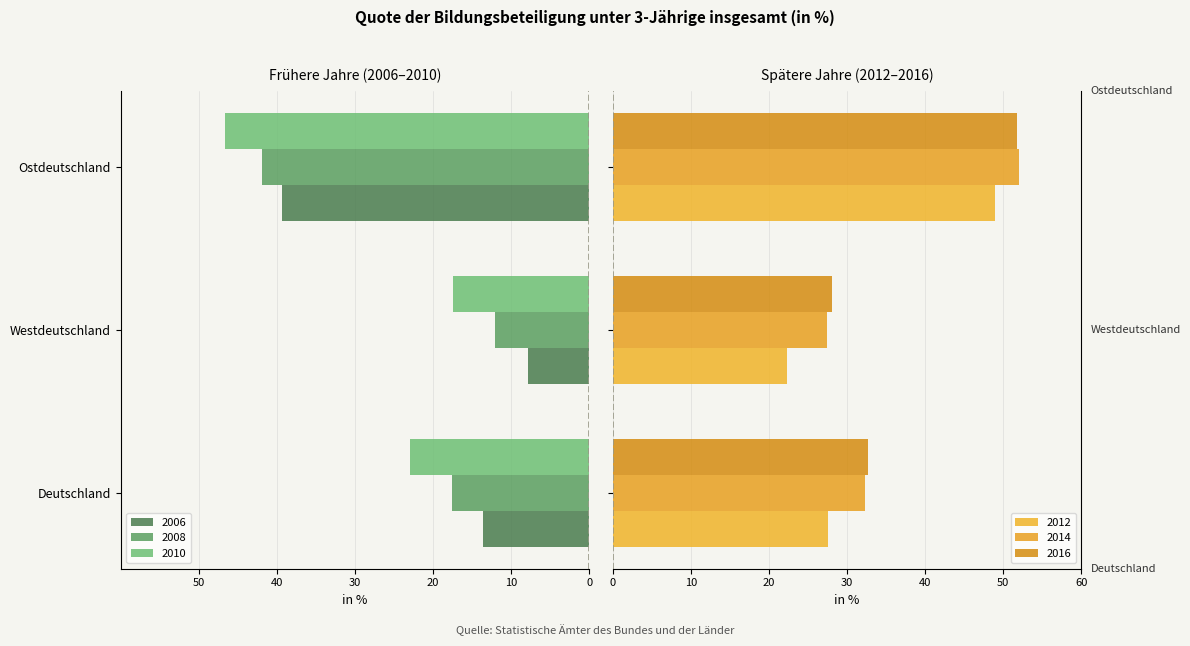

How many values in the 2006 series exceed -13?

1